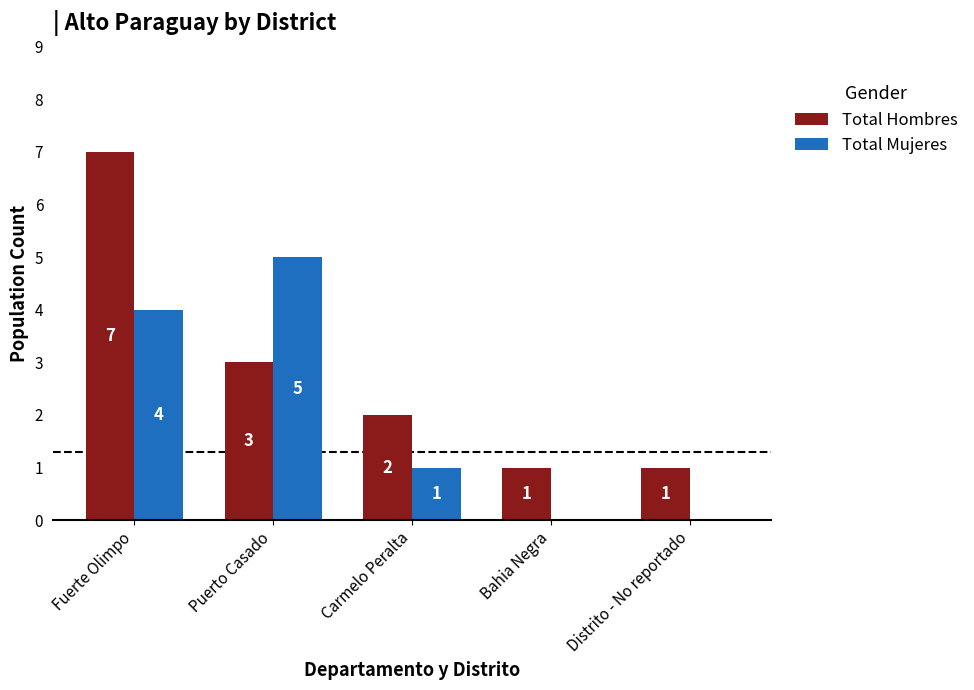

At which category is the sum across all series the highest?

Fuerte Olimpo